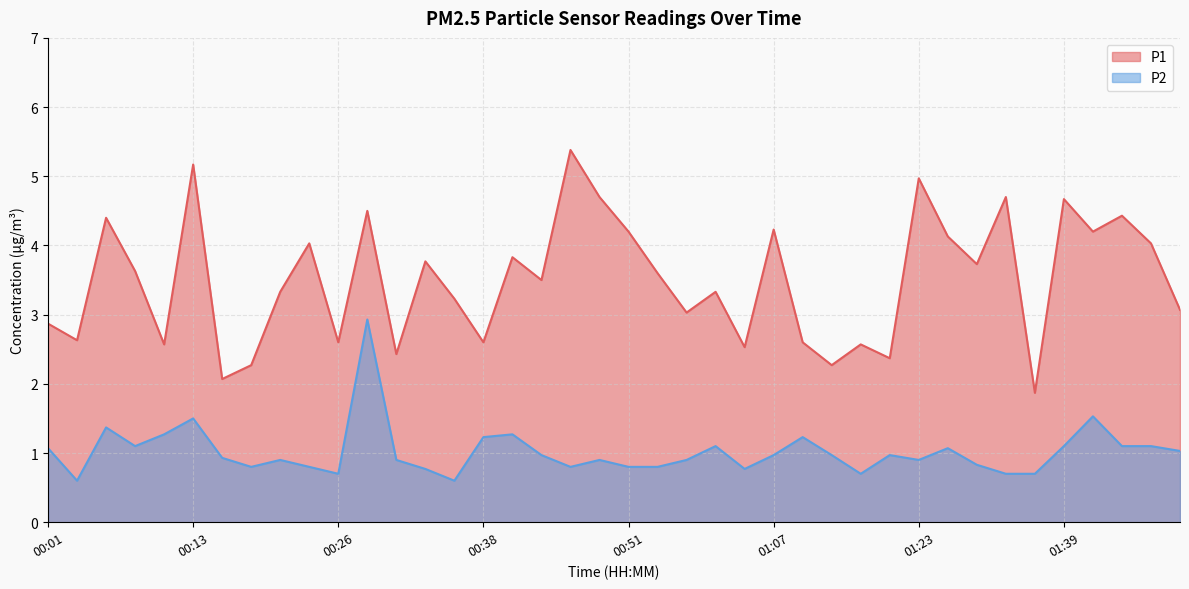

What is the approximate value of P1 at 00:53?

3.6